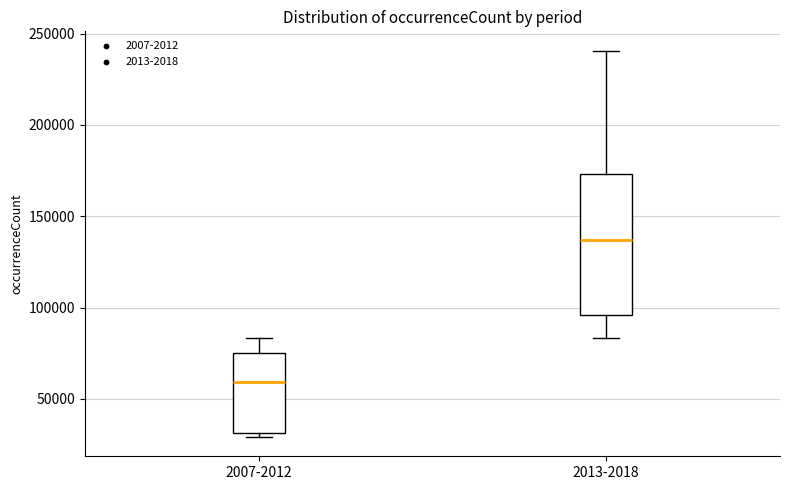

Where does the upper whisker of the box for 2013-2018 end on the y-axis? The values are not printed on the chart, so give them approximately, as read against the axis.

240000